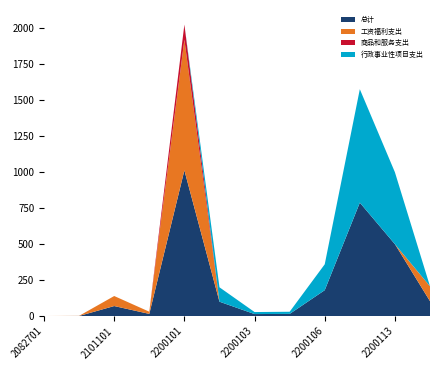

Is it true that 商品和服务支出 equals 0.0 at 2200103?

True